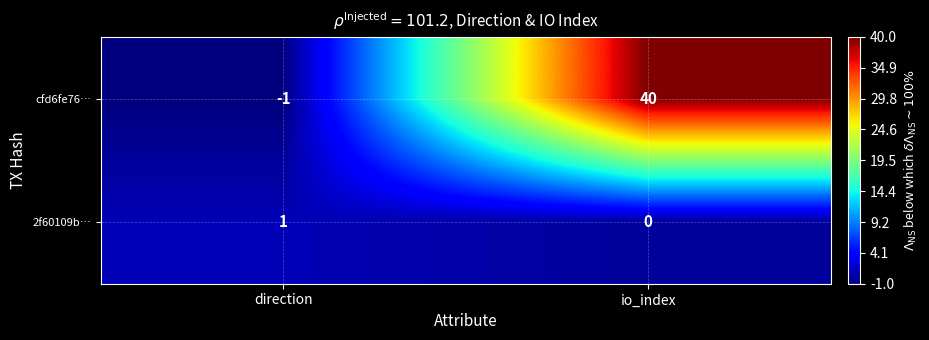

Reading left to right, list all the values displayed in this chart.

cfd6fe76…: -1	40
2f60109b…: 1	0